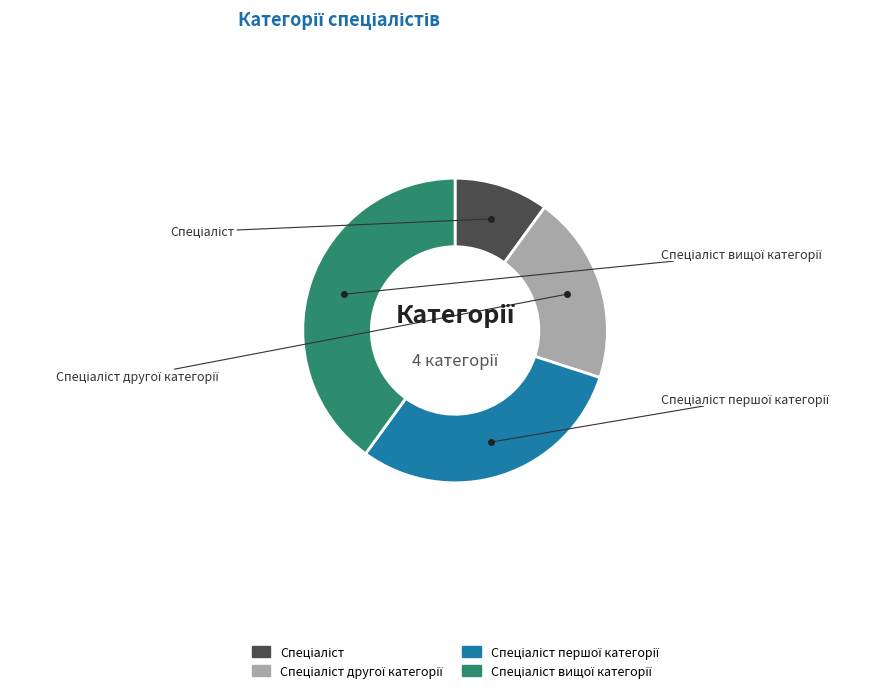

Rank the categories by value from lowest to highest.

Спеціаліст, Спеціаліст другої категорії, Спеціаліст першої категорії, Спеціаліст вищої категорії